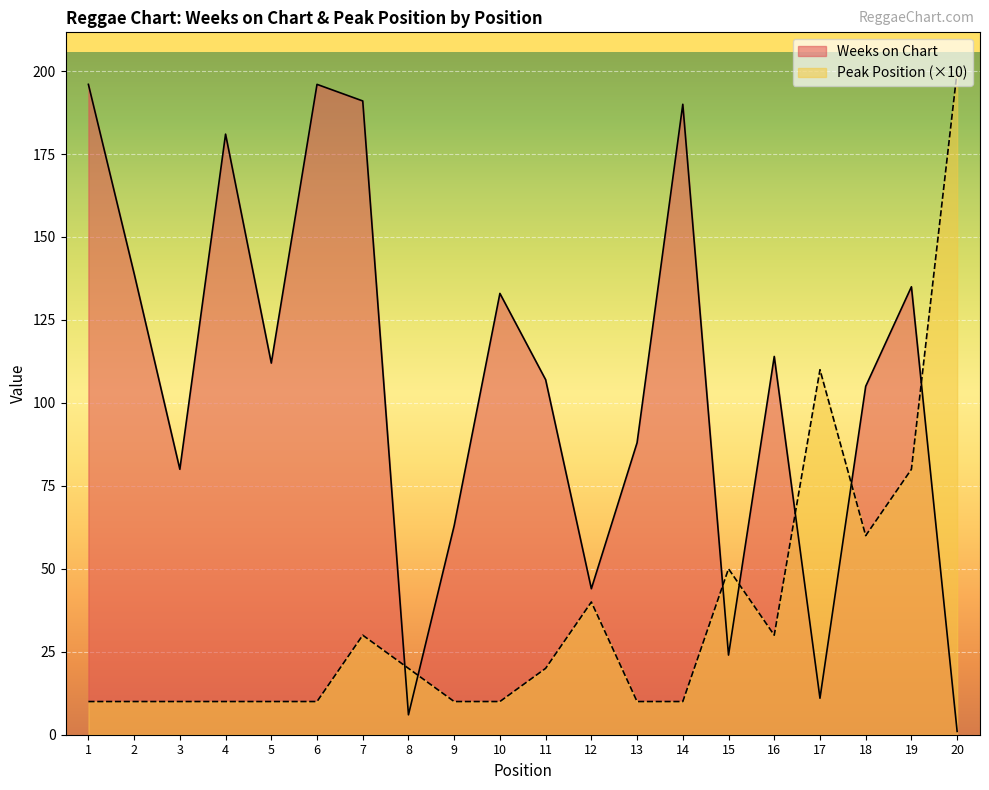

What is the total value across all series at 1?

206